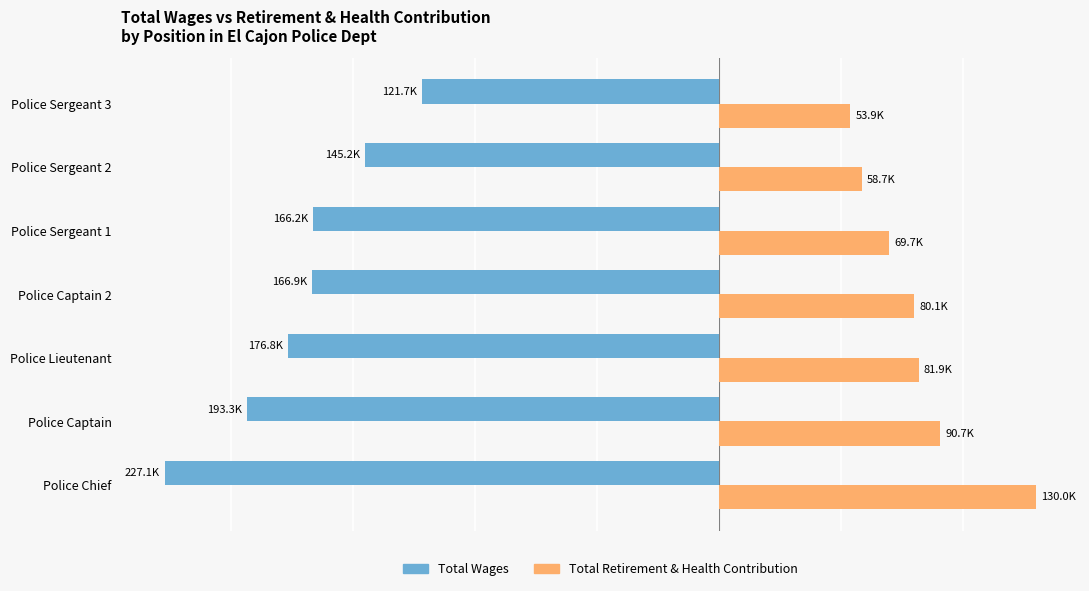

At which label is Total Retirement & Health Contribution closest to 91934?

Police Captain